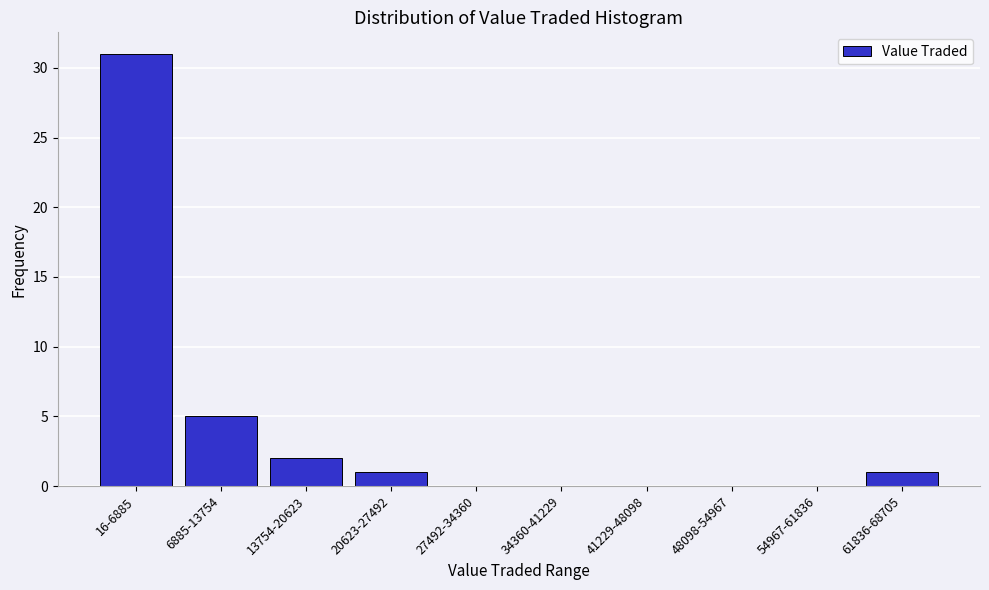

Reading right to left, what are all the values shown in this chart?

61836-68705=1	54967-61836=0	48098-54967=0	41229-48098=0	34360-41229=0	27492-34360=0	20623-27492=1	13754-20623=2	6885-13754=5	16-6885=31